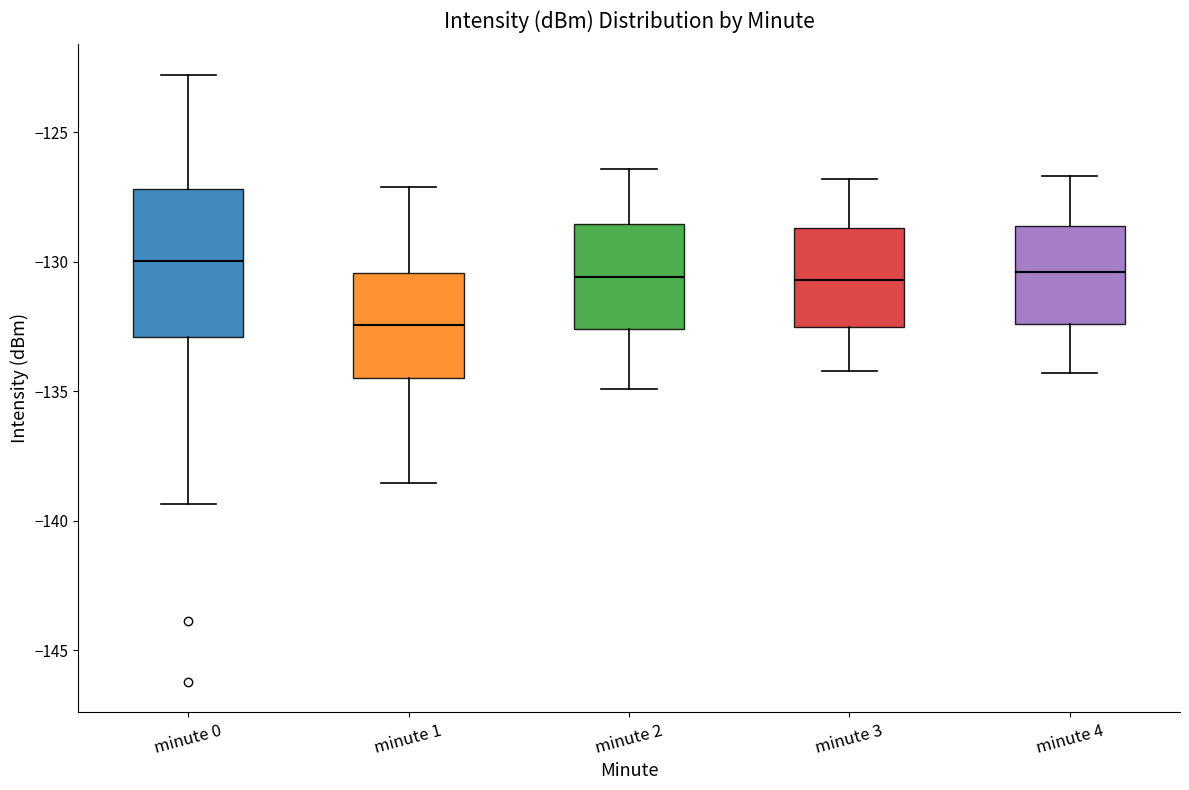

Reading left to right, transcribe this box plot: for each box, give where its median line is, the range the box spans, and where its two whiskers end, as read against the y-axis. The values are not printed on the chart, so give them approximately, as read against the axis.

minute 0: median -130.0, box -133.0 to -127.0, whiskers -139.5 to -123.0
minute 1: median -132.5, box -134.5 to -130.5, whiskers -138.5 to -127.0
minute 2: median -130.5, box -132.5 to -128.5, whiskers -135.0 to -126.5
minute 3: median -130.5, box -132.5 to -128.5, whiskers -134.0 to -127.0
minute 4: median -130.5, box -132.5 to -128.5, whiskers -134.5 to -126.5